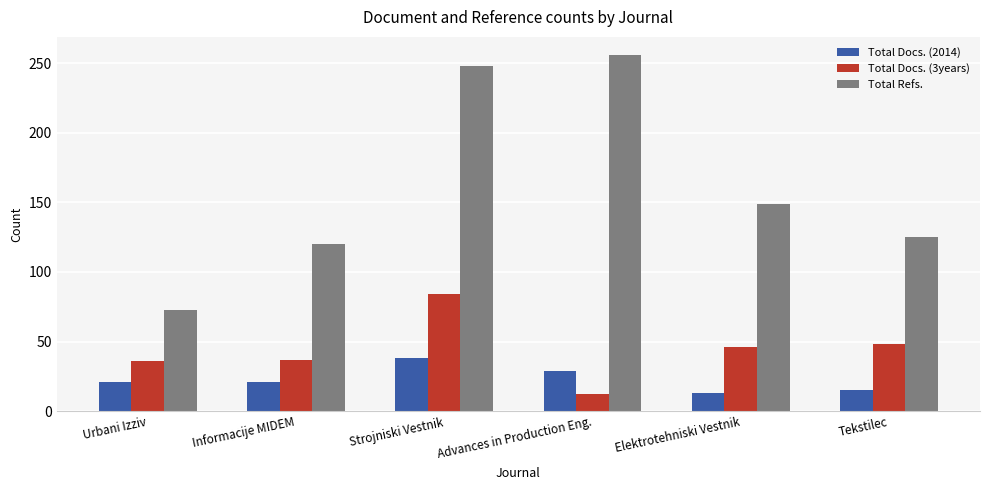

How many bars are there in total?

18